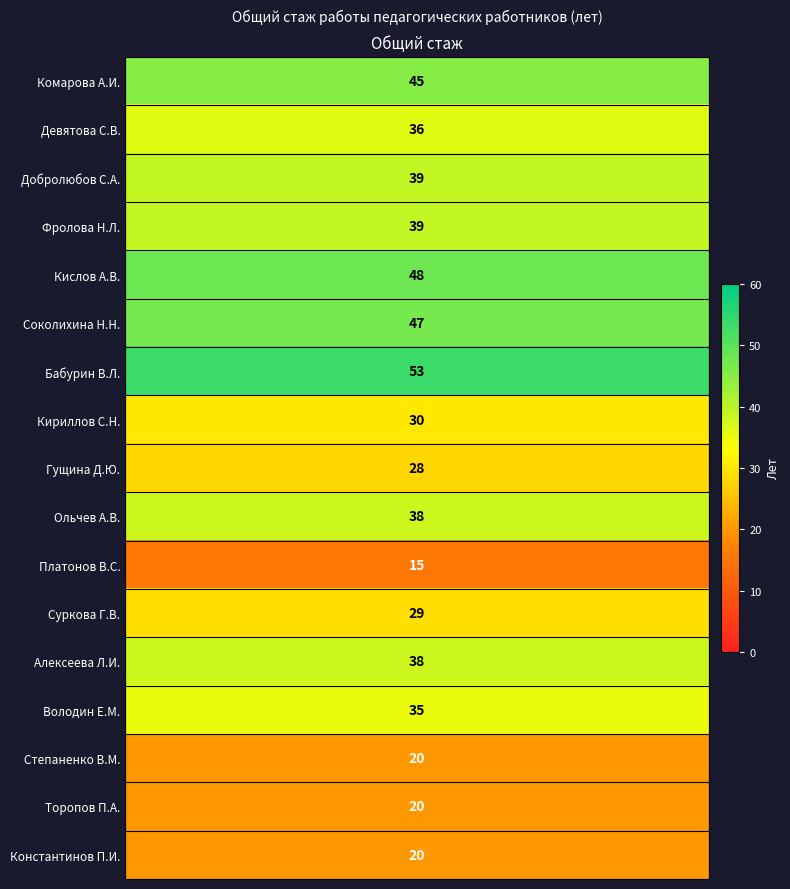

What value does the data have at 12, to the nearest 10?

40